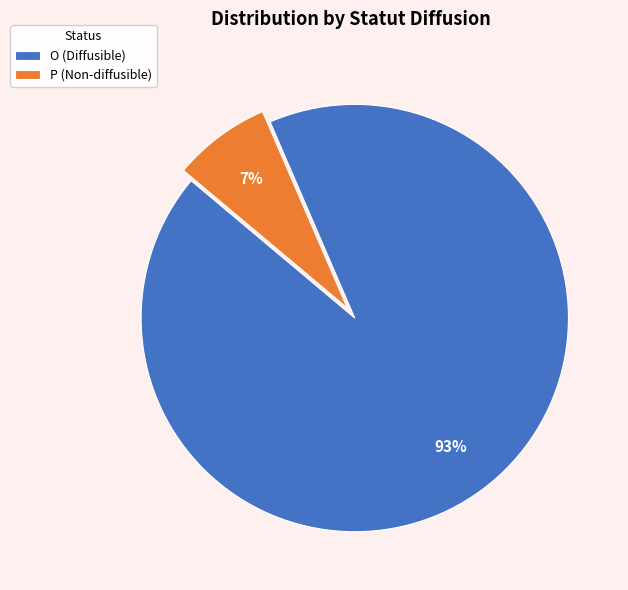

The P slice represents 19% of the pie. True or false?

False